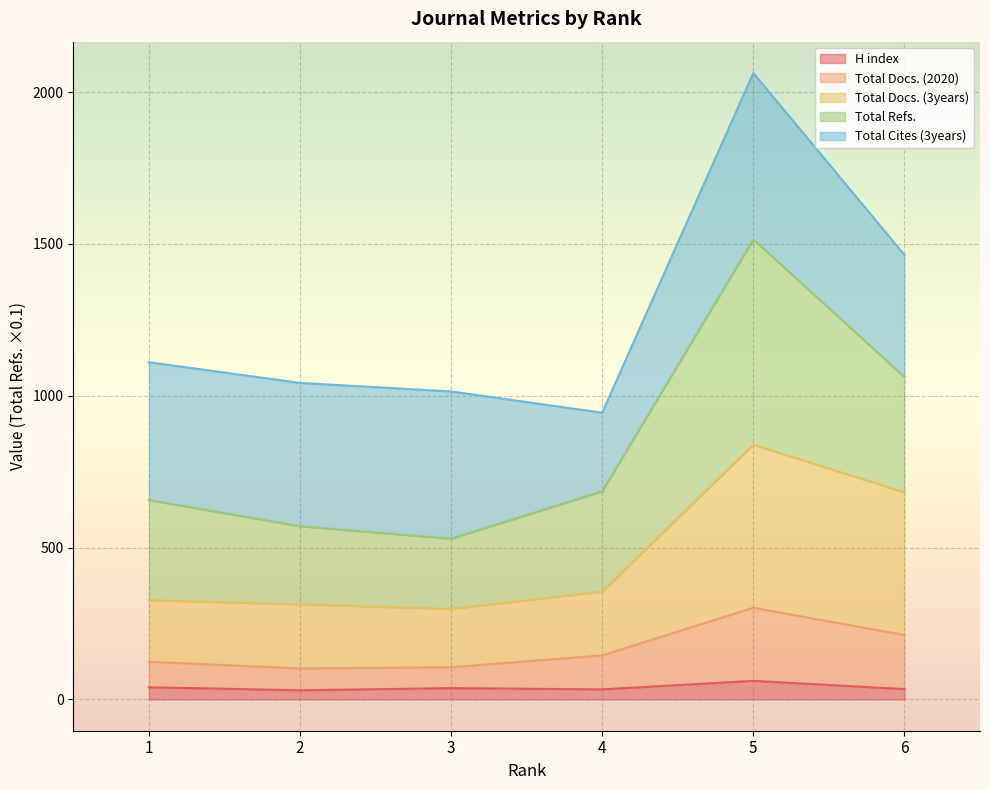

What is the highest value of the H index series?

61.0